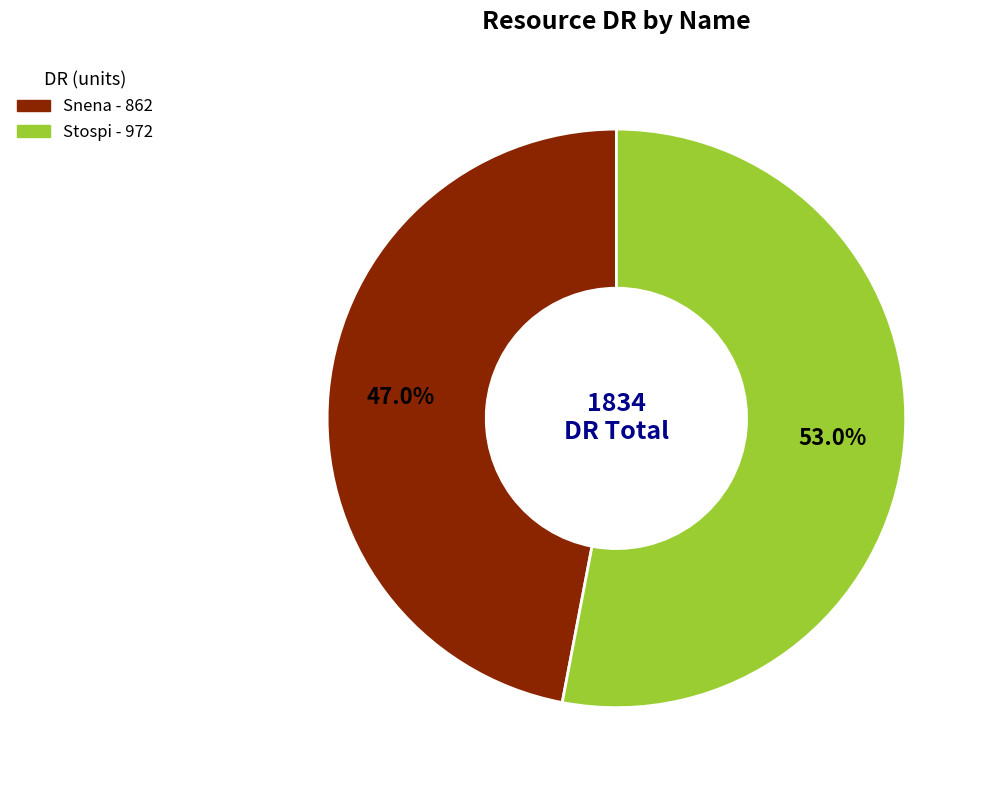

To the nearest percent, what percentage of the pie is Snena?

47%